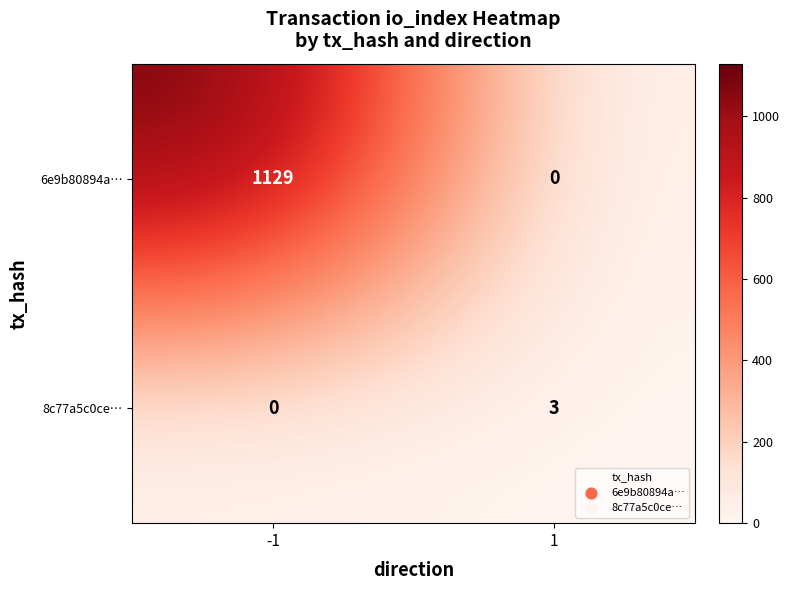

Between -1 and 1, which series saw the biggest shift?

6e9b80894a…